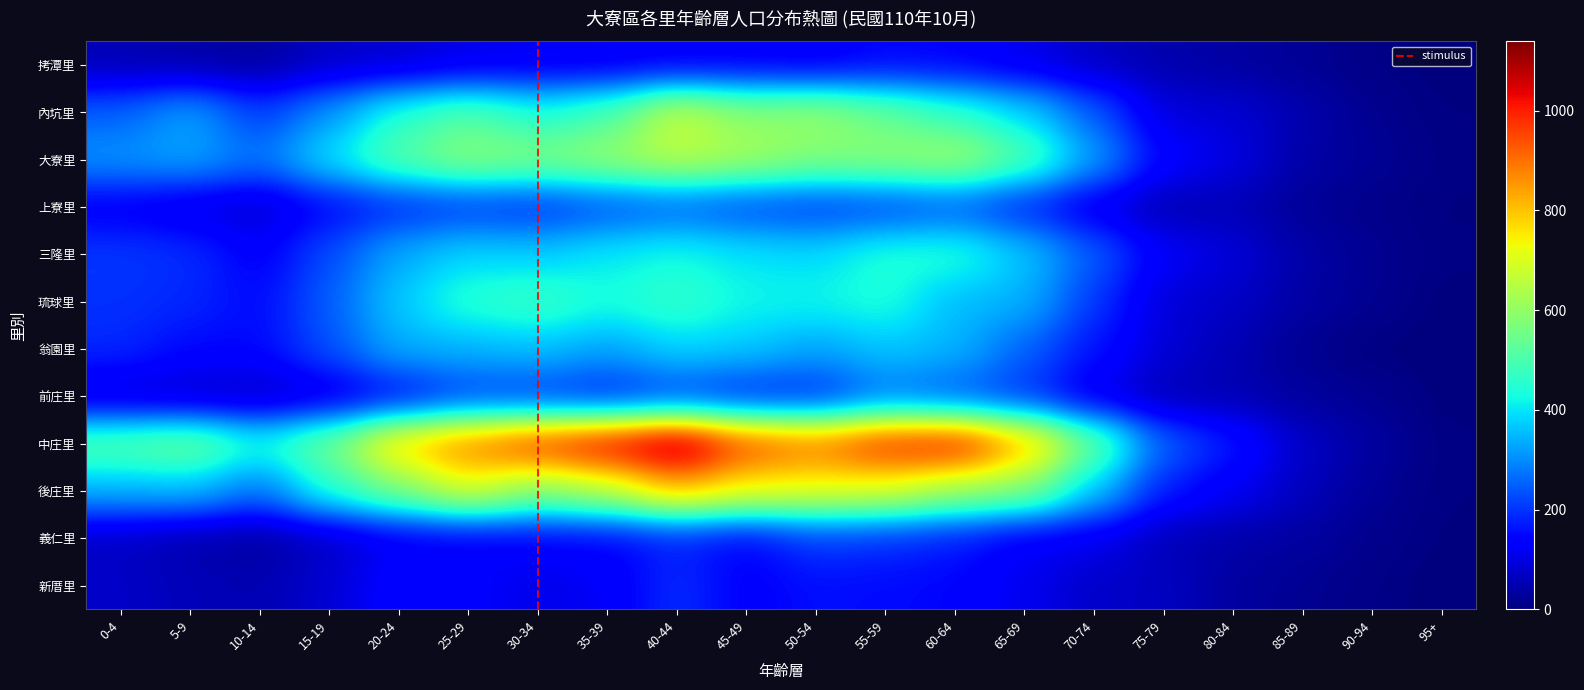

Which series has the largest total across all categories?

中庄里